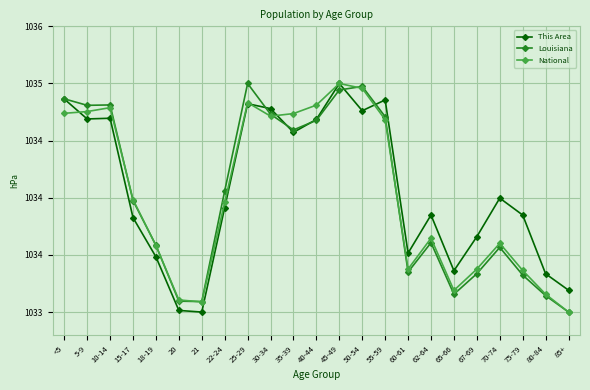

What are all the series names shown in the legend?

This Area, Louisiana, National